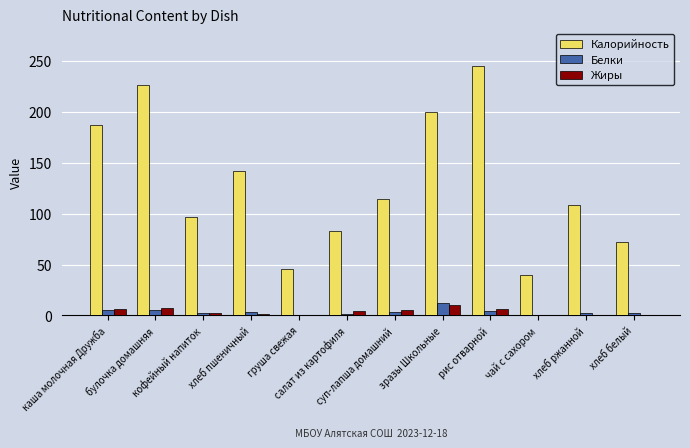

Which series has the largest total across all categories?

Калорийность